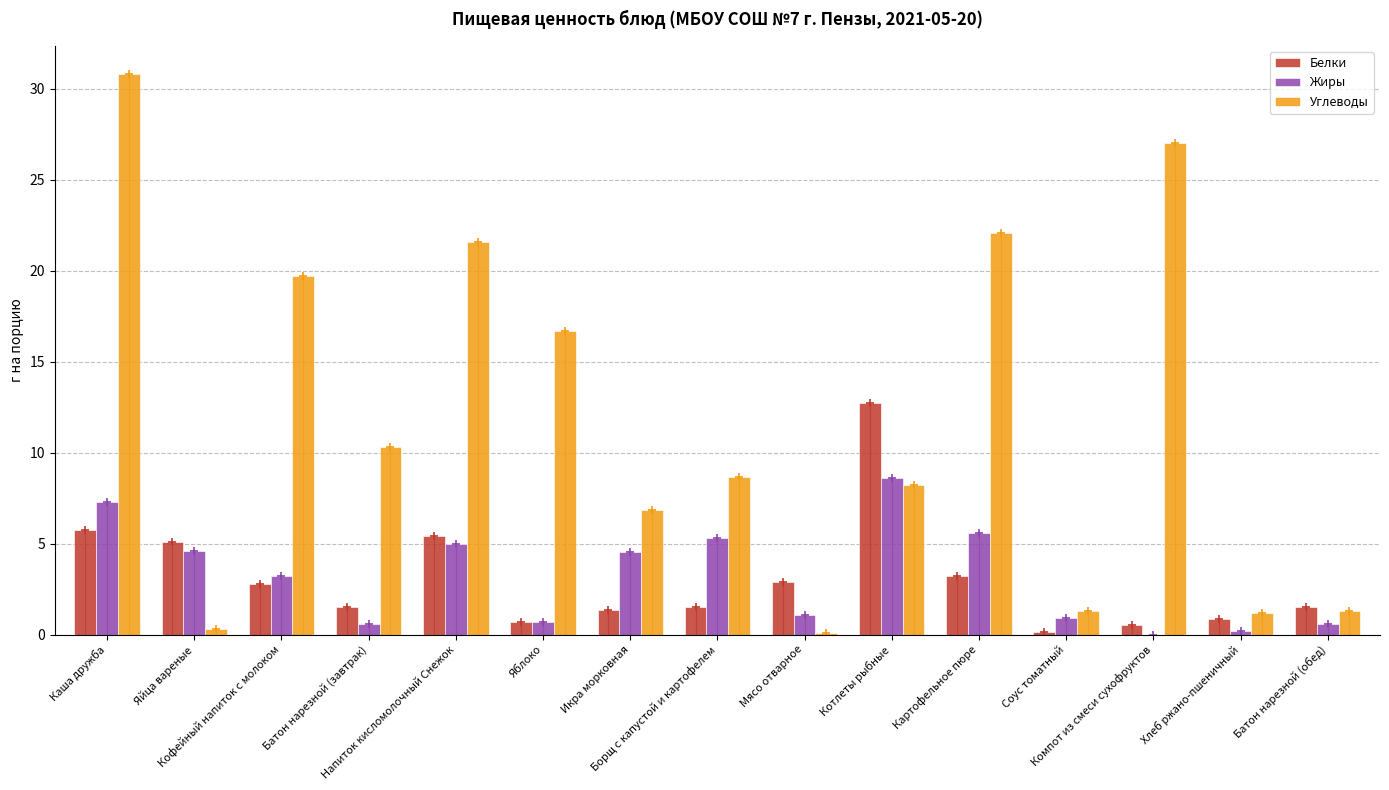

Reading left to right, transcribe all the data shown in this chart.

Белки: Каша дружба=5.8	Яйца вареные=5.1	Кофейный напиток с молоком=2.8	Батон нарезной (завтрак)=1.5	Напиток кисломолочный Снежок=5.4	Яблоко=0.7	Икра морковная=1.3	Борщ с капустой и картофелем=1.5	Мясо отварное=2.9	Котлеты рыбные=12.7	Картофельное пюре=3.2	Соус томатный=0.1	Компот из смеси сухофруктов=0.5	Хлеб ржано-пшеничный=0.8	Батон нарезной (обед)=1.5
Жиры: Каша дружба=7.3	Яйца вареные=4.6	Кофейный напиток с молоком=3.2	Батон нарезной (завтрак)=0.6	Напиток кисломолочный Снежок=5.0	Яблоко=0.7	Икра морковная=4.6	Борщ с капустой и картофелем=5.3	Мясо отварное=1.1	Котлеты рыбные=8.6	Картофельное пюре=5.6	Соус томатный=0.9	Компот из смеси сухофруктов=0.0	Хлеб ржано-пшеничный=0.2	Батон нарезной (обед)=0.6
Углеводы: Каша дружба=30.8	Яйца вареные=0.3	Кофейный напиток с молоком=19.7	Батон нарезной (завтрак)=10.3	Напиток кисломолочный Снежок=21.6	Яблоко=16.7	Икра морковная=6.8	Борщ с капустой и картофелем=8.7	Мясо отварное=0.1	Котлеты рыбные=8.2	Картофельное пюре=22.1	Соус томатный=1.3	Компот из смеси сухофруктов=27.0	Хлеб ржано-пшеничный=1.2	Батон нарезной (обед)=1.3